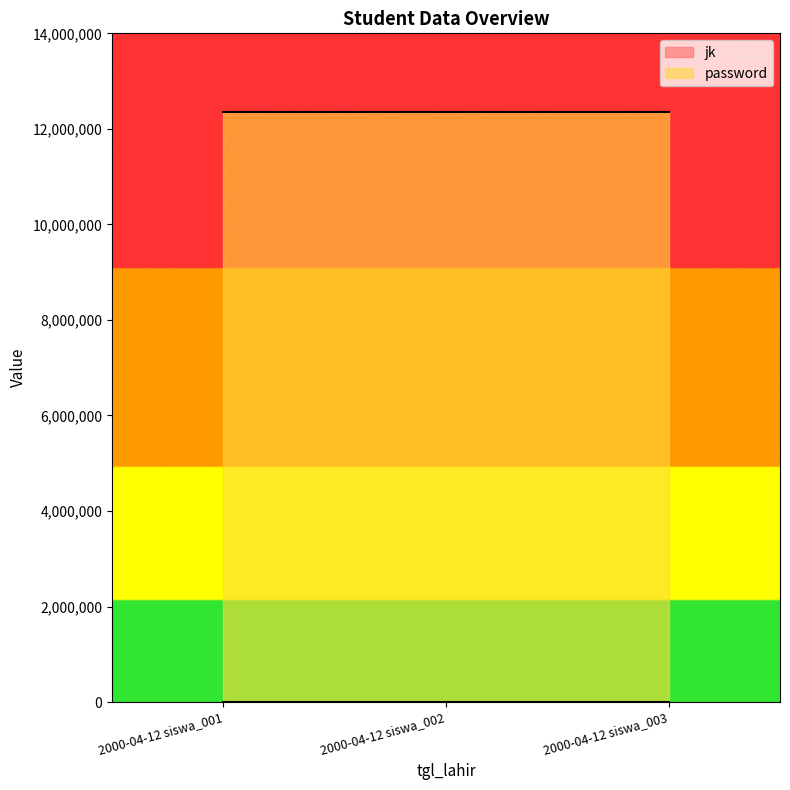

Reading right to left, what are all the values shown in this chart?

2000-04-12 siswa_003=1	2000-04-12 siswa_002=1	2000-04-12 siswa_001=2